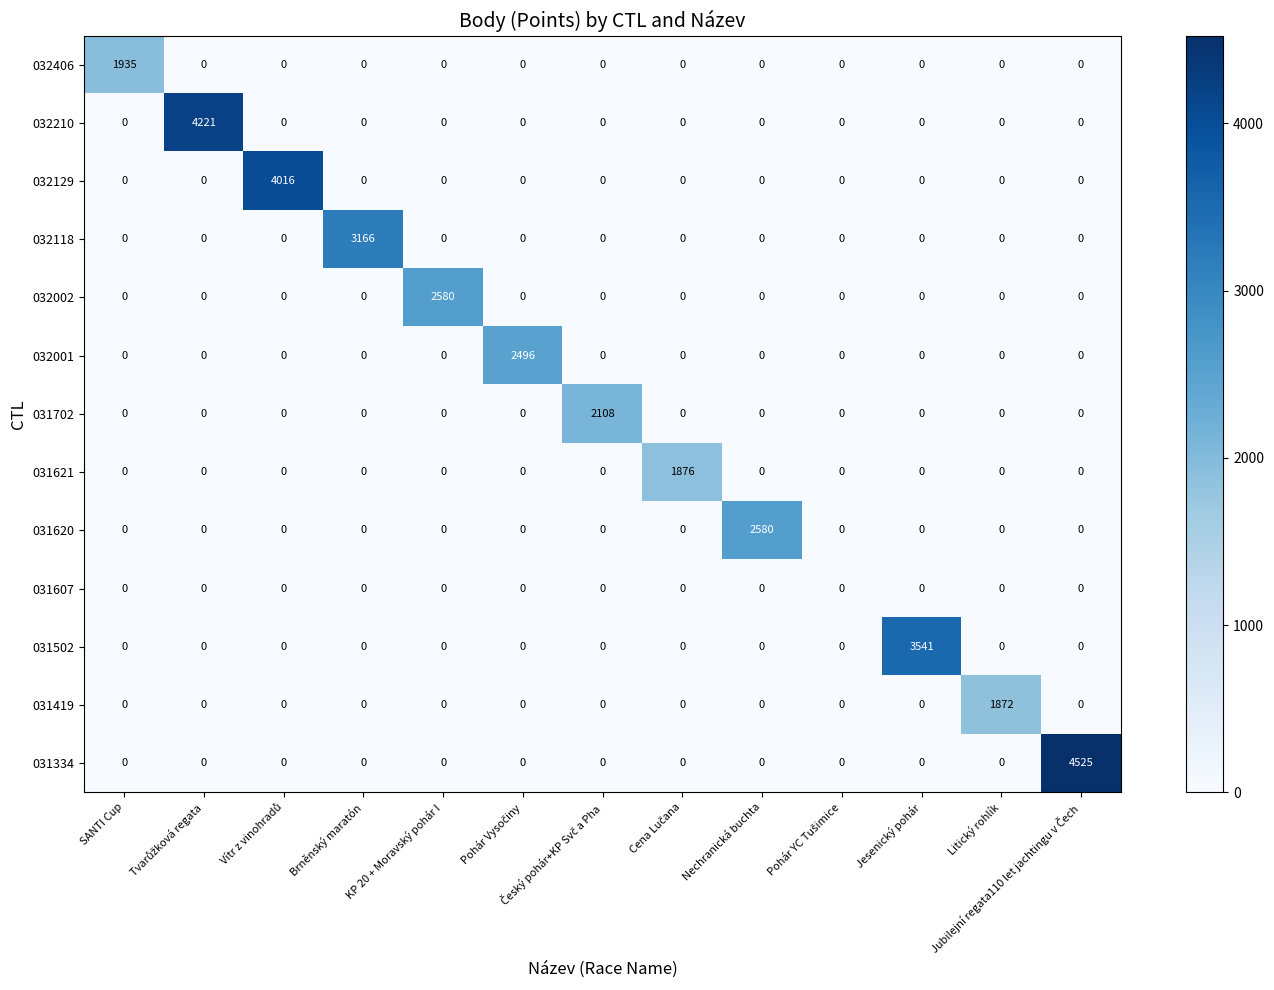

How many distinct data groups are displayed?

13